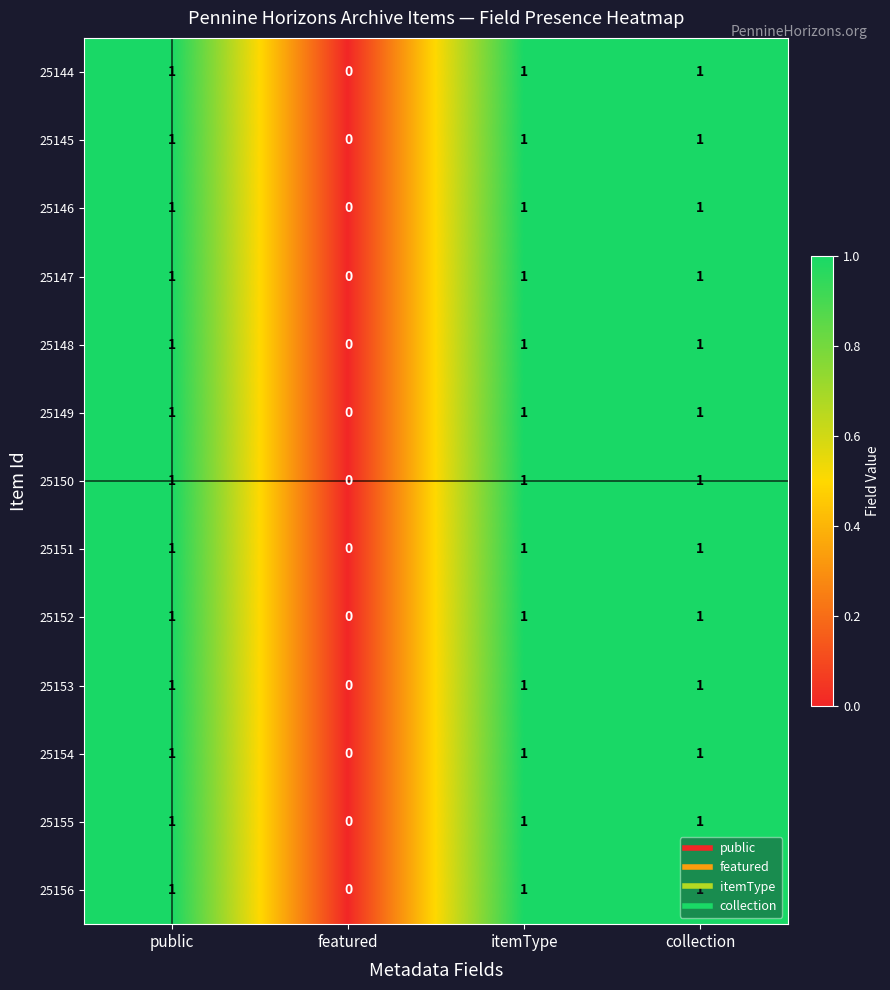

At which label does 25147 reach its minimum?

featured